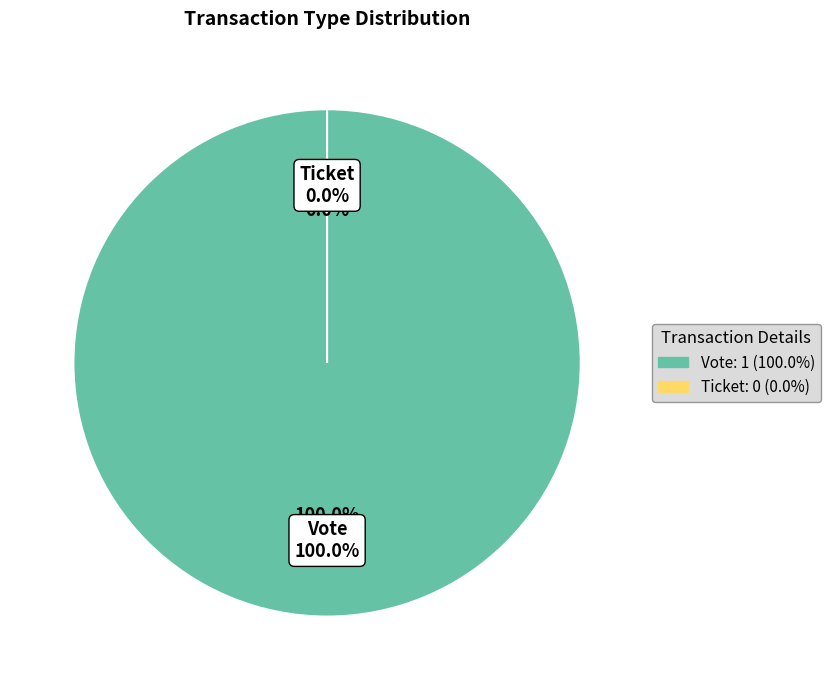

Which category has the biggest portion of the pie?

Vote